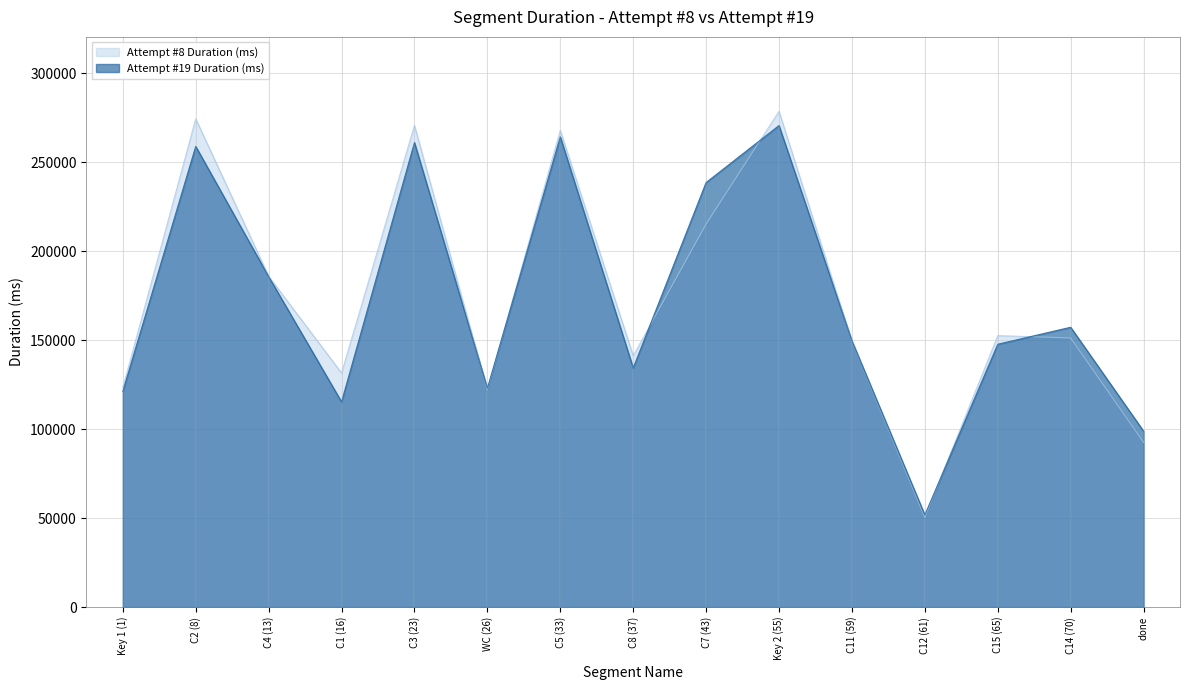

Rank the categories by Attempt #19 Duration (ms) value from lowest to highest.

C12 (61), done, C1 (16), Key 1 (1), WC (26), C8 (37), C15 (65), C11 (59), C14 (70), C4 (13), C7 (43), C2 (8), C3 (23), C5 (33), Key 2 (55)